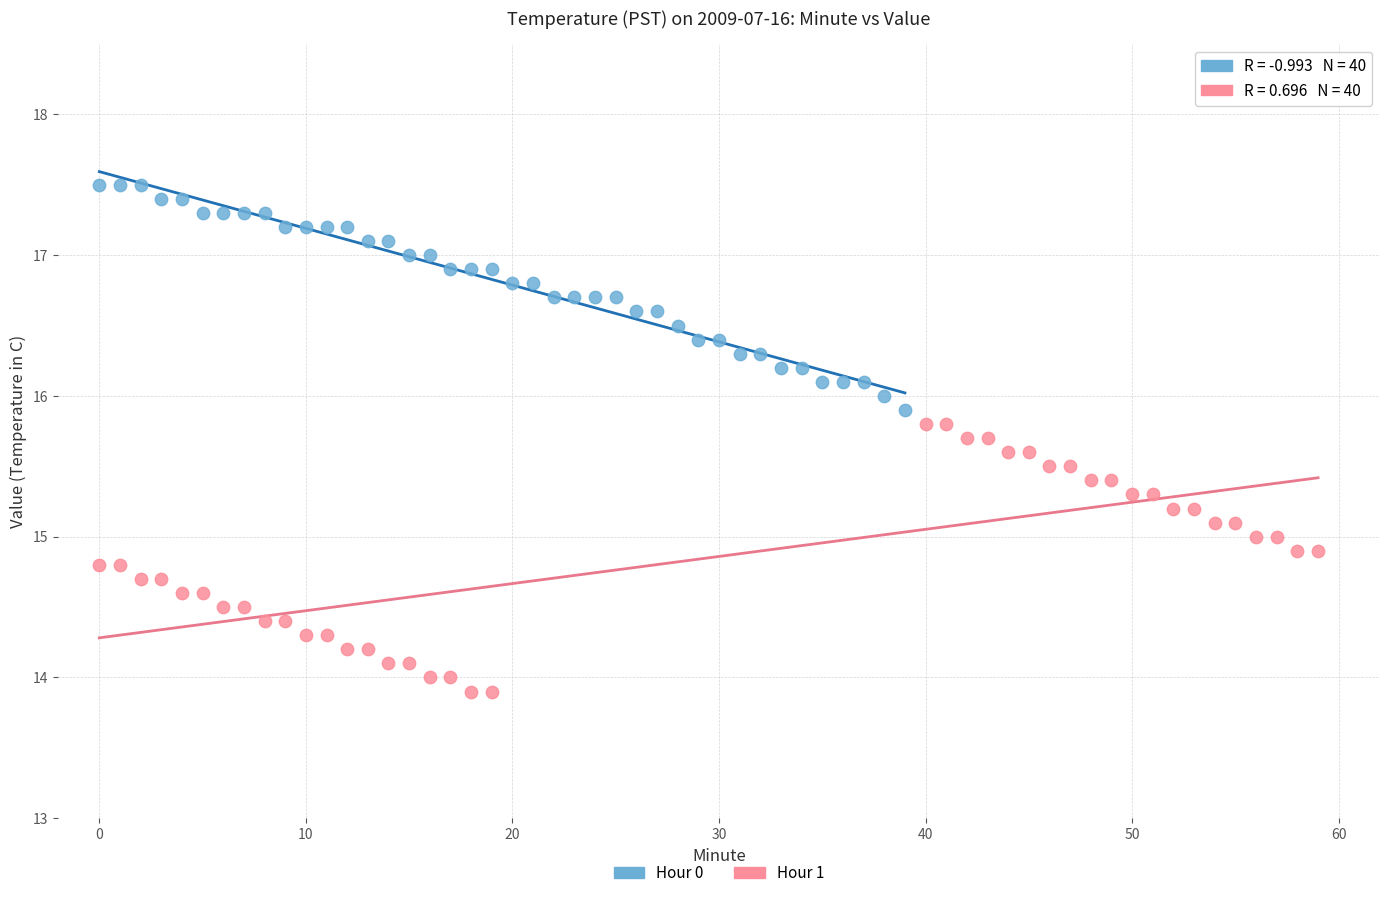

Which series has the largest Y range (max minus min)?

Hour 1